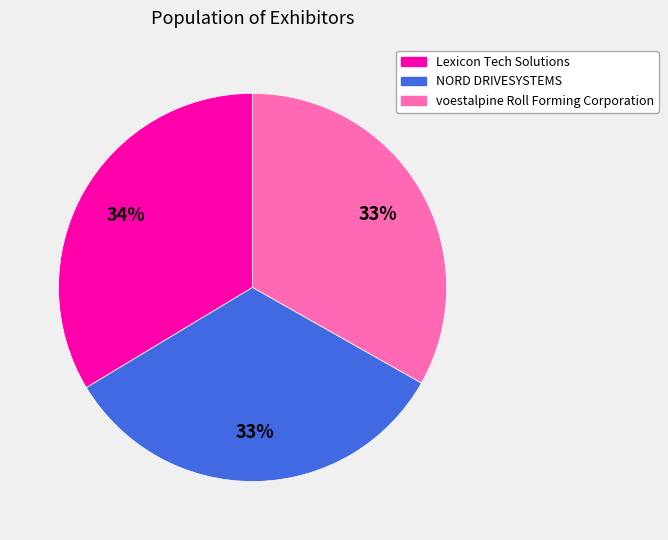

To the nearest percent, what percentage of the pie is Lexicon Tech Solutions?

34%